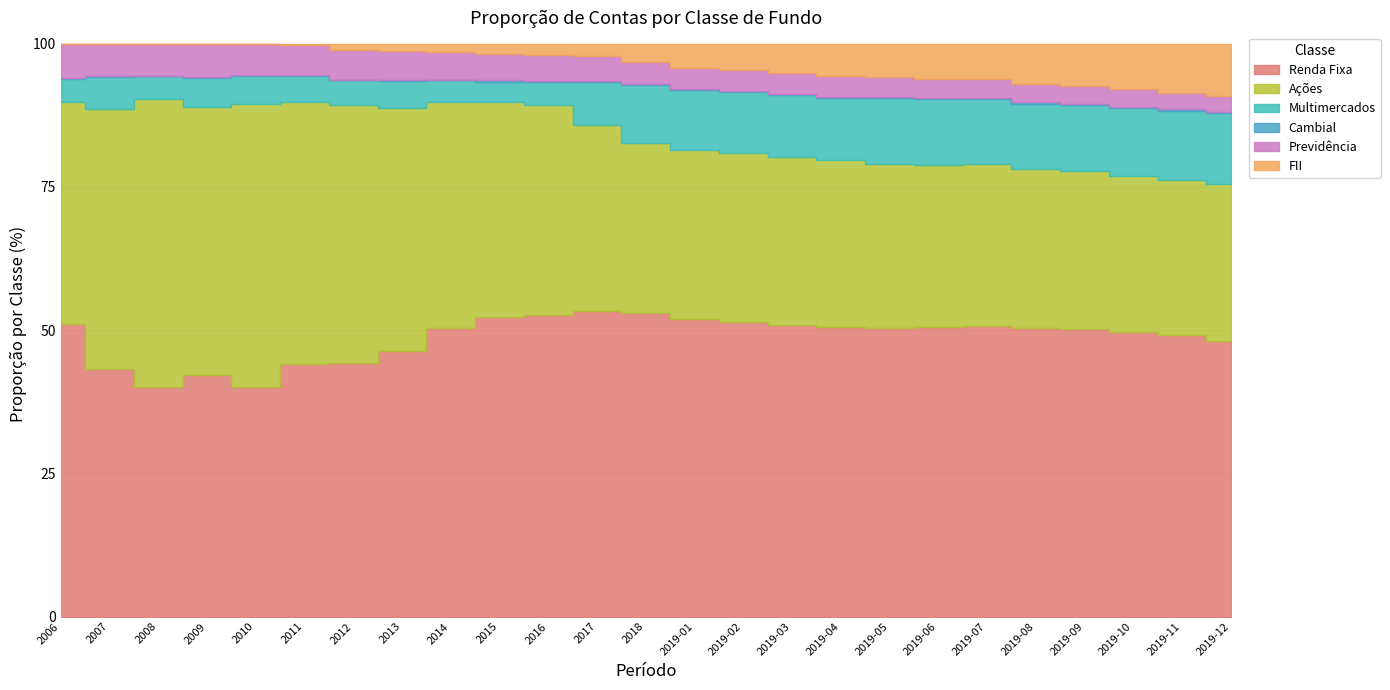

What are all the series names shown in the legend?

Renda Fixa, Ações, Multimercados, Cambial, Previdência, FII